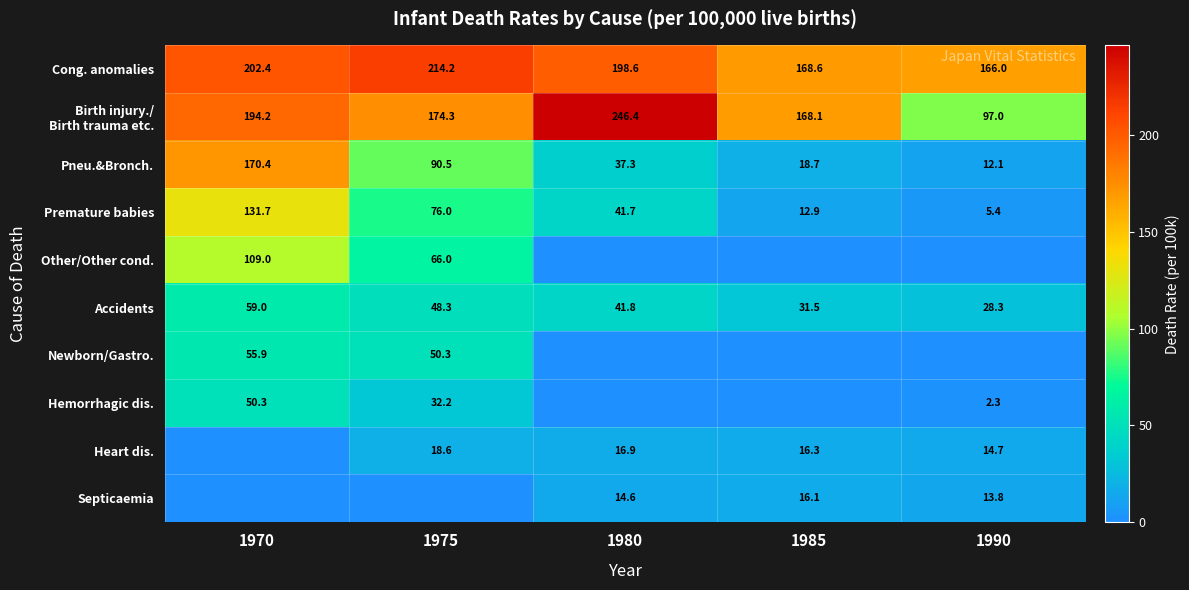

Rank the categories by Cong. anomalies value from lowest to highest.

1990, 1985, 1980, 1970, 1975